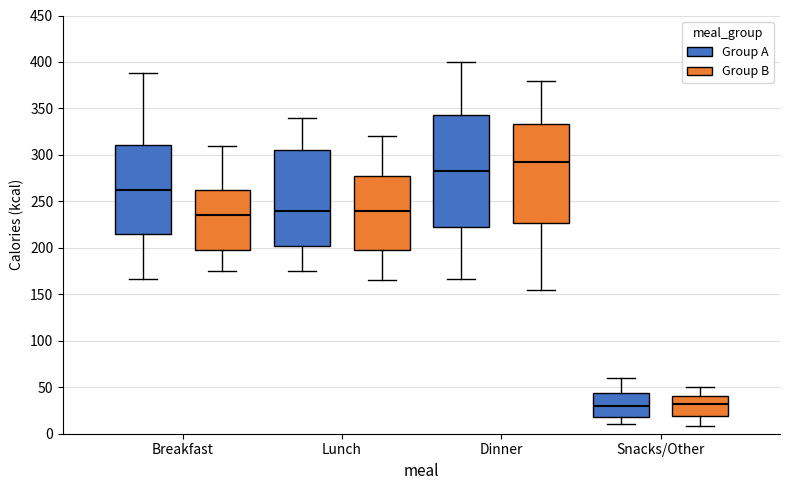

Where is the upper edge of the box for Lunch (Group A) on the y-axis? The values are not printed on the chart, so give them approximately, as read against the axis.

305